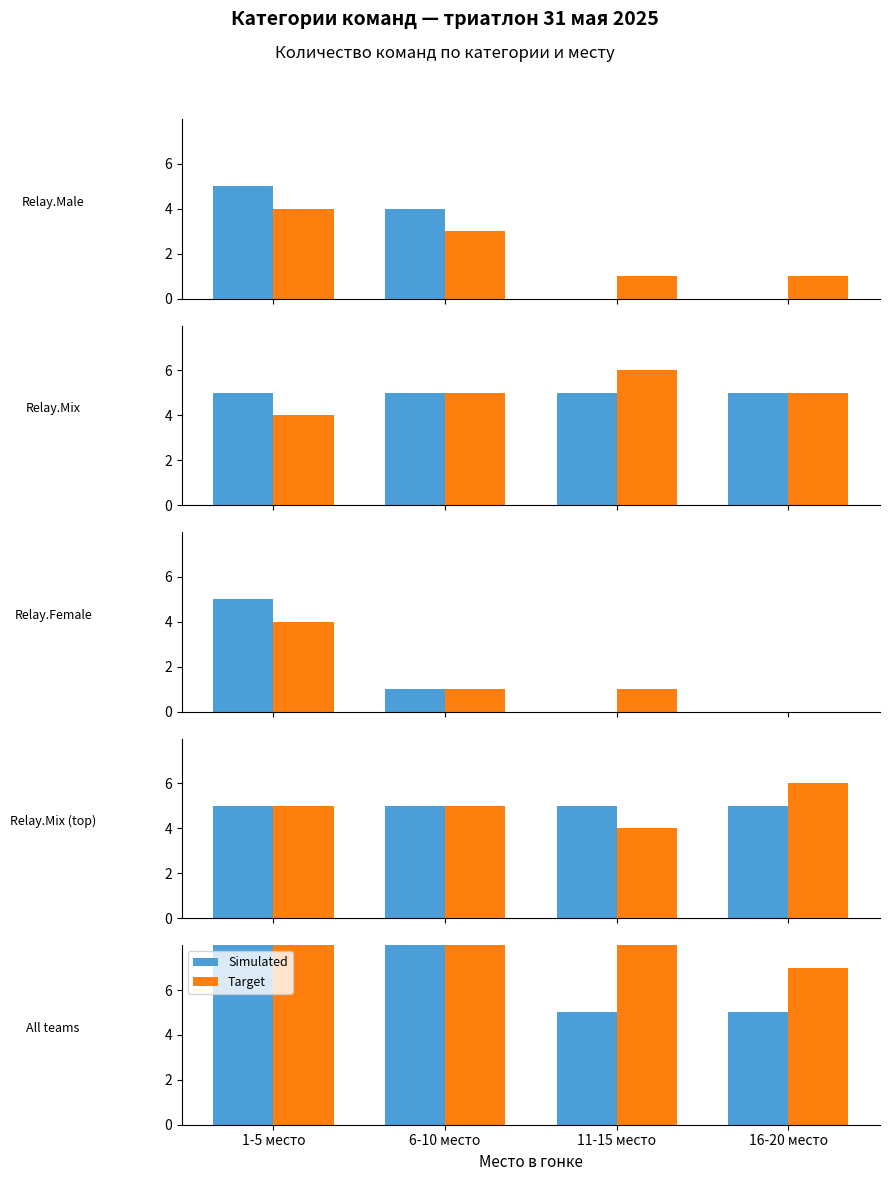

Are the bars grouped side by side (vs. stacked)?

Yes